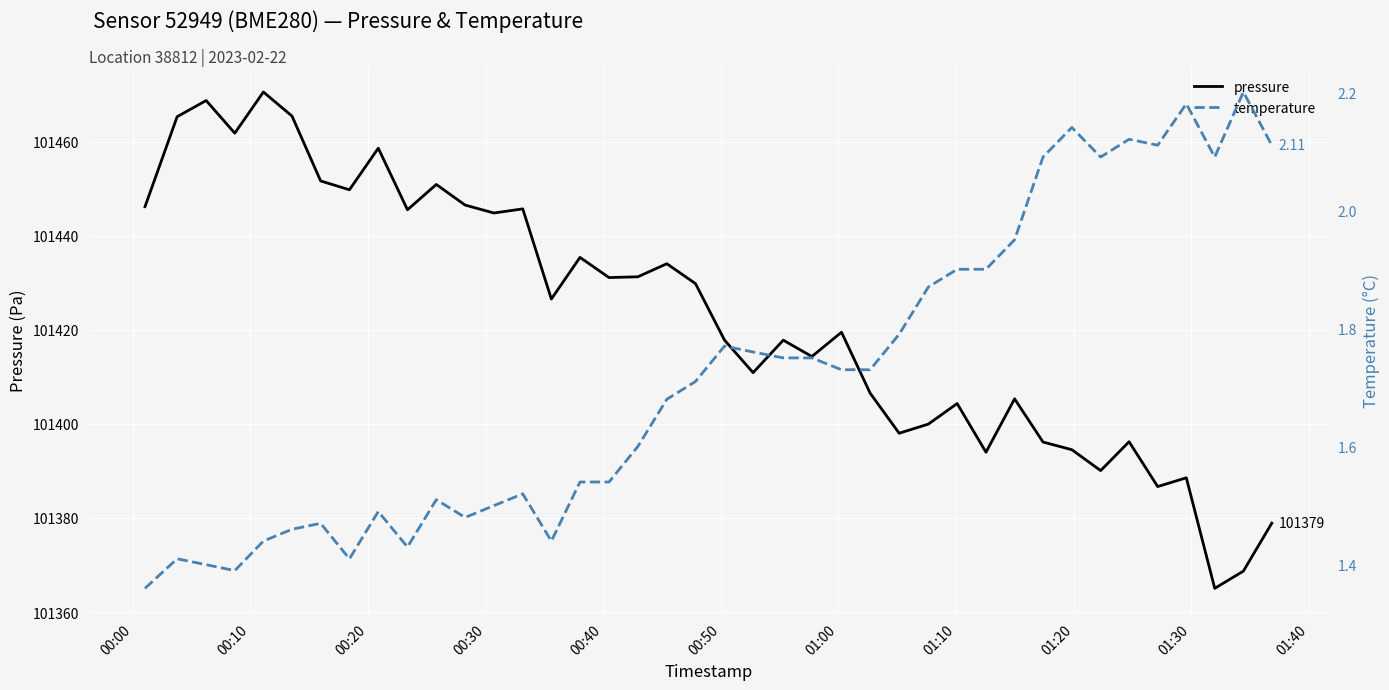

What is the minimum value for pressure?

101365.0